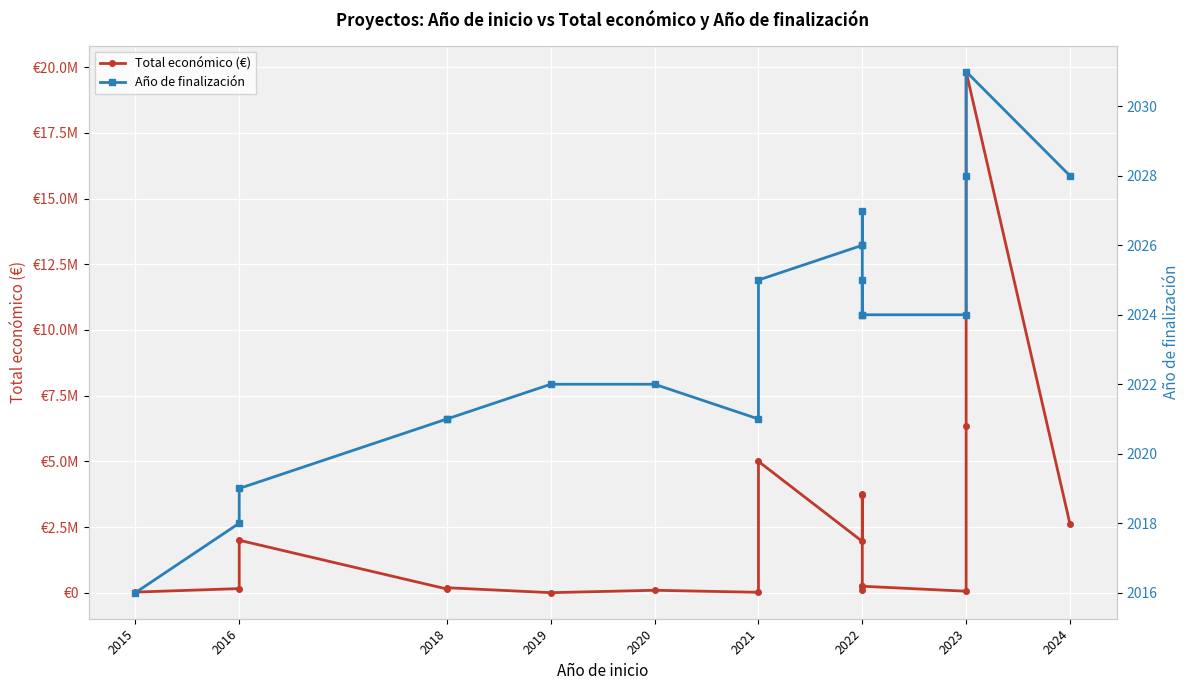

At how many categories does at least one series exceed 18403436?

1